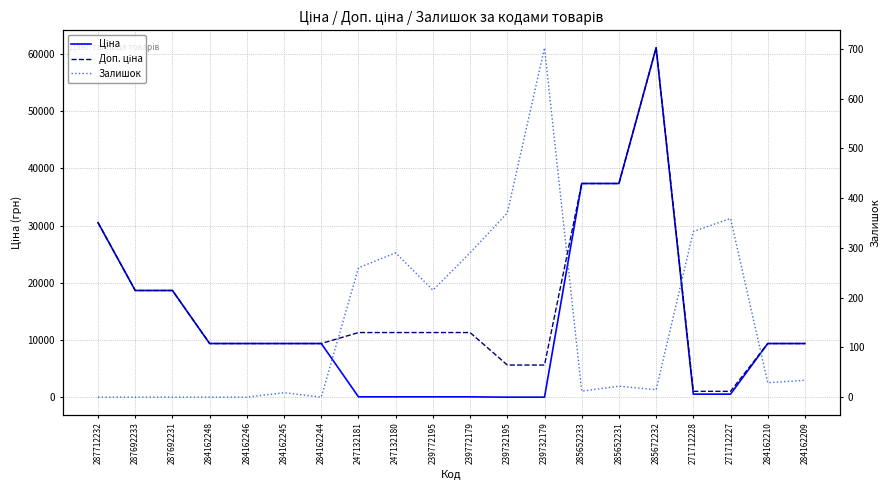

Reading left to right, what are all the values shown in this chart?

Ціна: 287712232=30512.3	287692233=18671.5	287692231=18671.5	284162248=9416.9	284162246=9416.9	284162245=9416.9	284162244=9416.9	247132181=113.3	247132180=113.3	239772195=113.3	239772179=113.3	239732195=56.7	239732179=56.7	285652233=37343.0	285652231=37343.0	285672232=61024.7	271712228=586.0	271712227=586.0	284162210=9416.9	284162209=9416.9
Доп. ціна: 287712232=30512.3	287692233=18671.5	287692231=18671.5	284162248=9416.9	284162246=9416.9	284162245=9416.9	284162244=9416.9	247132181=11334.0	247132180=11334.0	239772195=11334.0	239772179=11334.0	239732195=5667.0	239732179=5667.0	285652233=37343.0	285652231=37343.0	285672232=61024.7	271712228=1074.5	271712227=1074.5	284162210=9416.9	284162209=9416.9
Залишок: 287712232=0.0	287692233=0.0	287692231=0.0	284162248=0.0	284162246=0.0	284162245=9.0	284162244=0.0	247132181=260.0	247132180=290.0	239772195=215.0	239772179=290.0	239732195=370.0	239732179=702.0	285652233=12.0	285652231=22.0	285672232=15.0	271712228=333.0	271712227=359.0	284162210=29.0	284162209=34.0